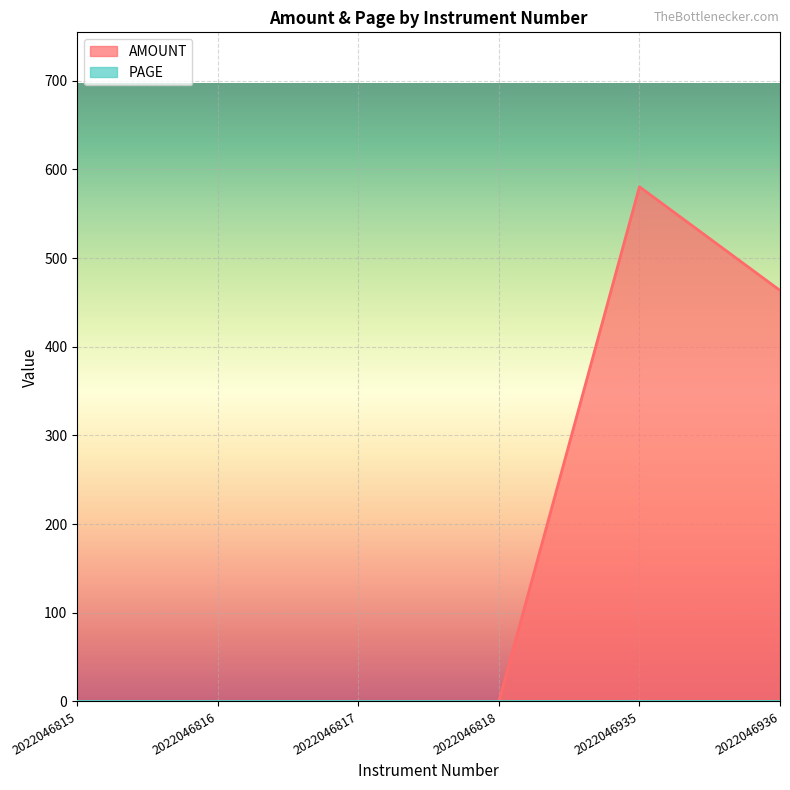

Does the chart display data point markers on the line(s)?

No